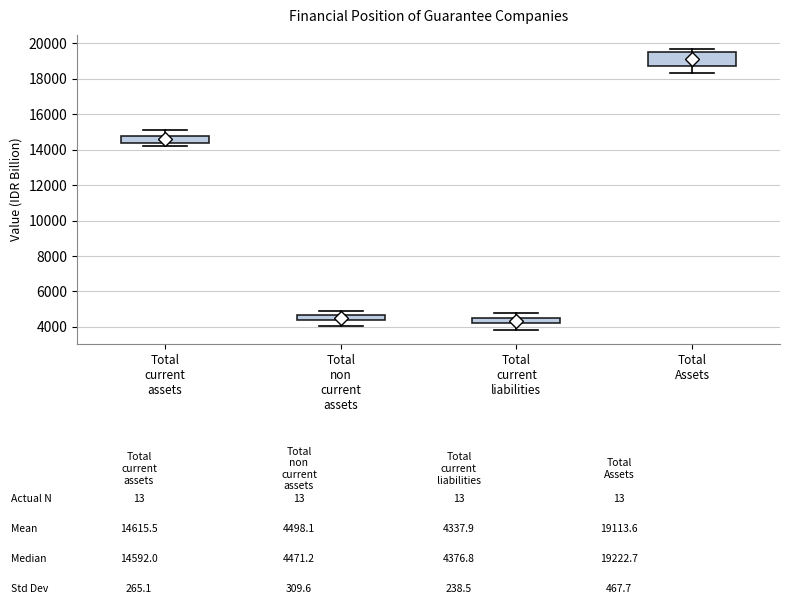

Where is the upper edge of the box for Total non current assets on the y-axis? The values are not printed on the chart, so give them approximately, as read against the axis.

4600